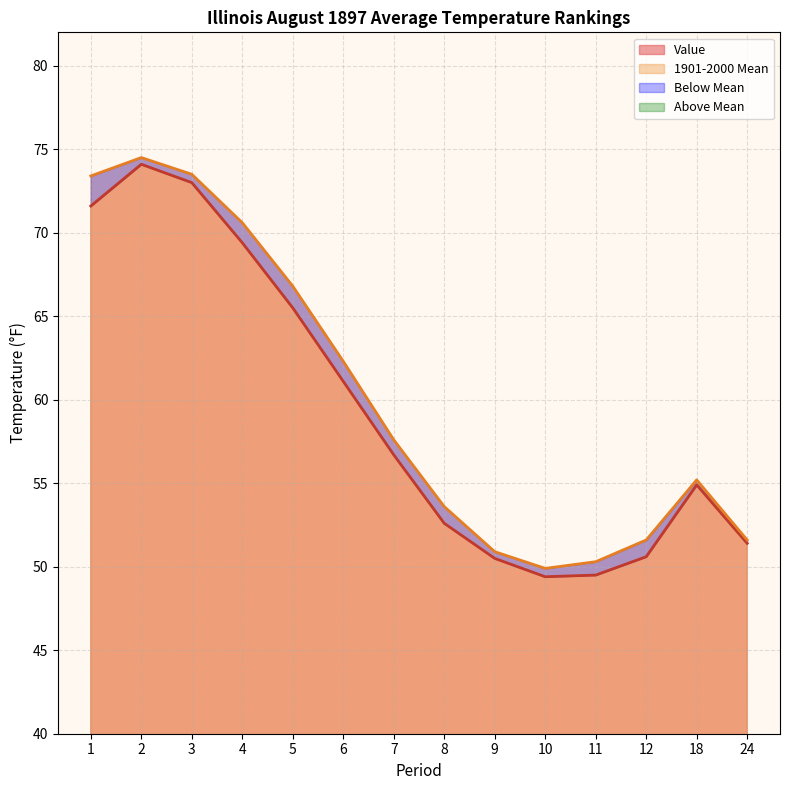

In Value, how many points are lower than both neighbors (excluding endpoints)?

1